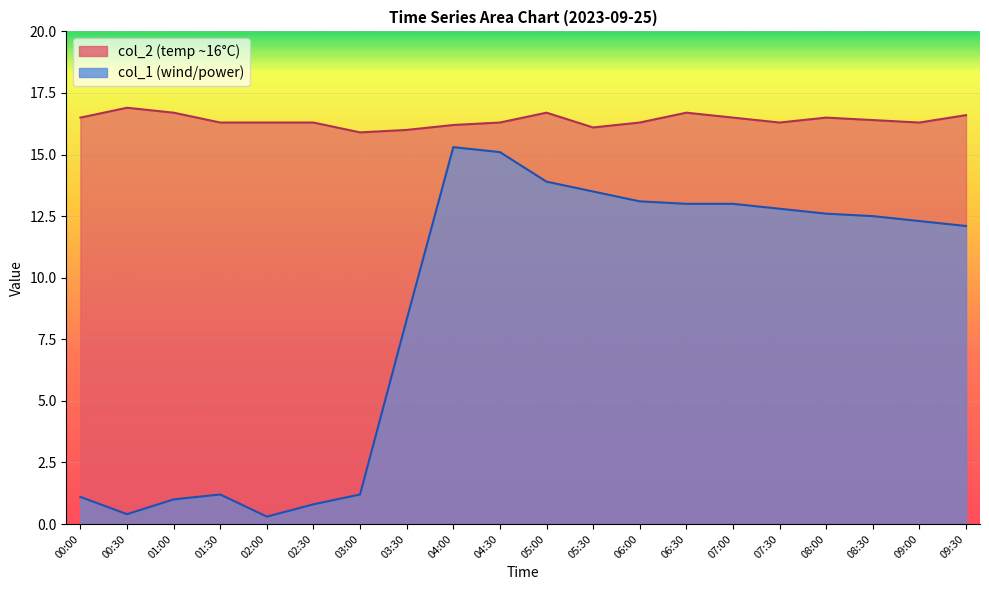

How many data points does each series have?

20